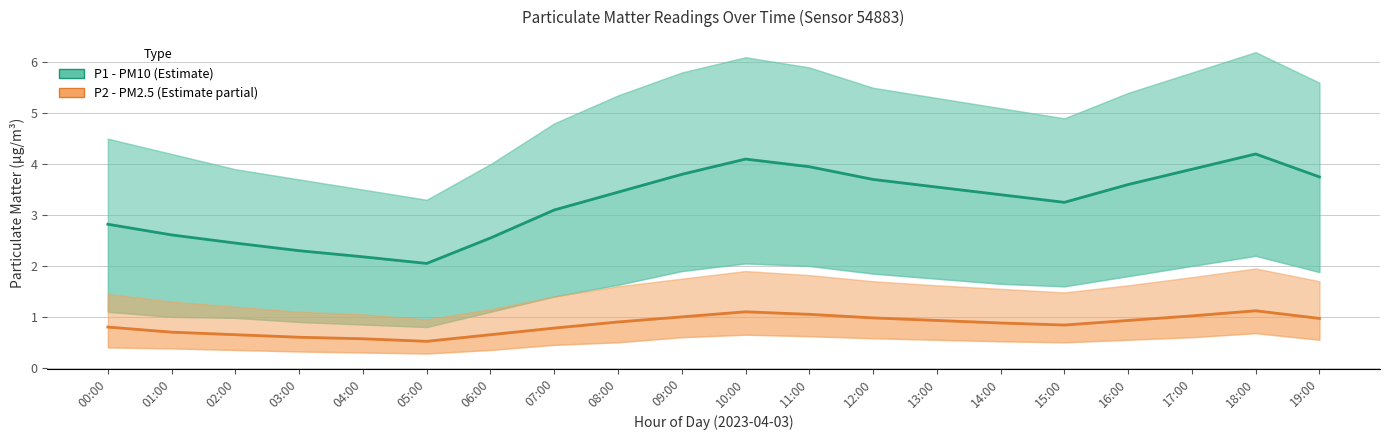

True or false: P1 (PM10) and P2 (PM2.5) intersect in this chart.

False